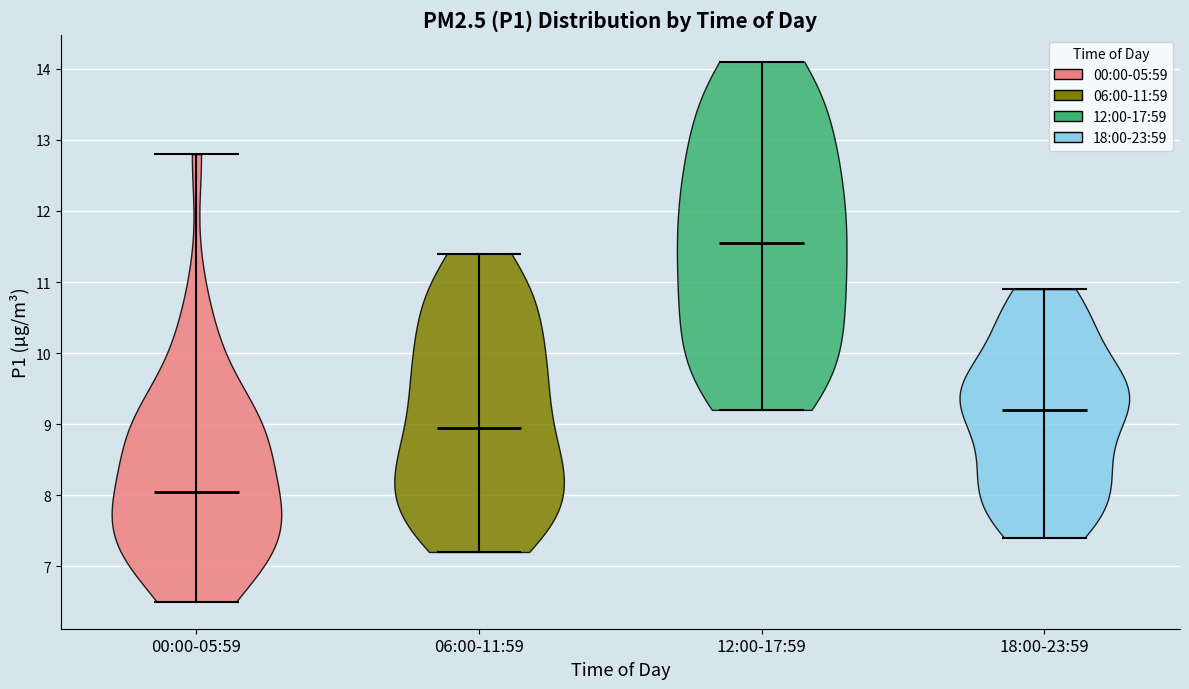

Reading left to right, read every violin against the y-axis: where its median line is, and the lowest and highest points it reaches. The values are not printed on the chart, so give them approximately, as read against the axis.

00:00-05:59: median line 8.1, lowest point 6.5, highest point 12.8
06:00-11:59: median line 9.0, lowest point 7.2, highest point 11.4
12:00-17:59: median line 11.6, lowest point 9.2, highest point 14.1
18:00-23:59: median line 9.2, lowest point 7.4, highest point 10.9